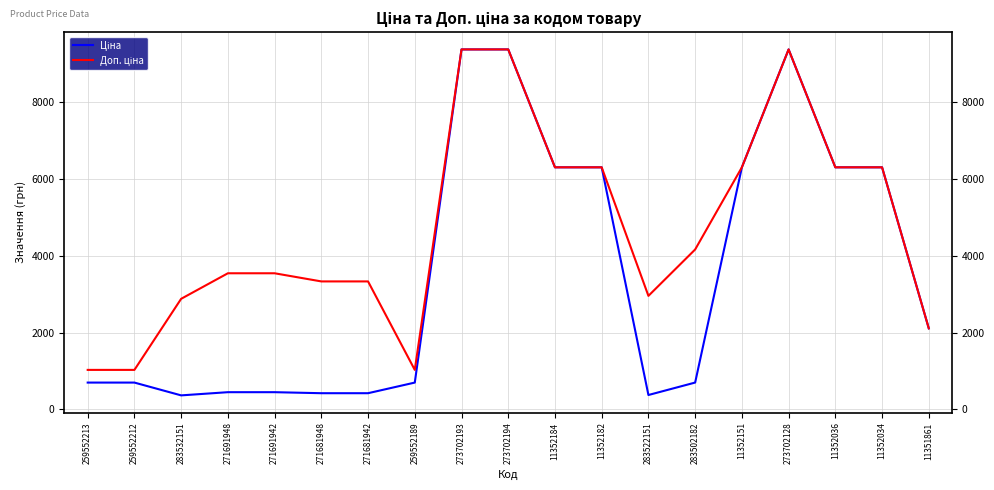

What is the total value across all series at 11351861?

4216.4